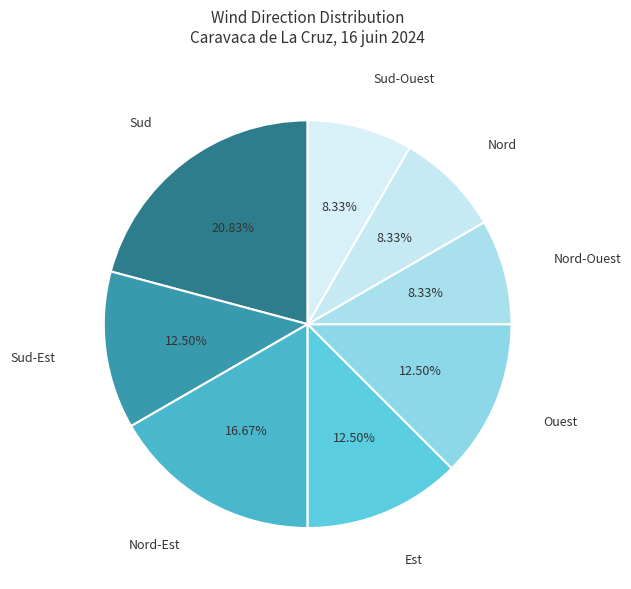

What is the largest slice in the pie chart?

Sud